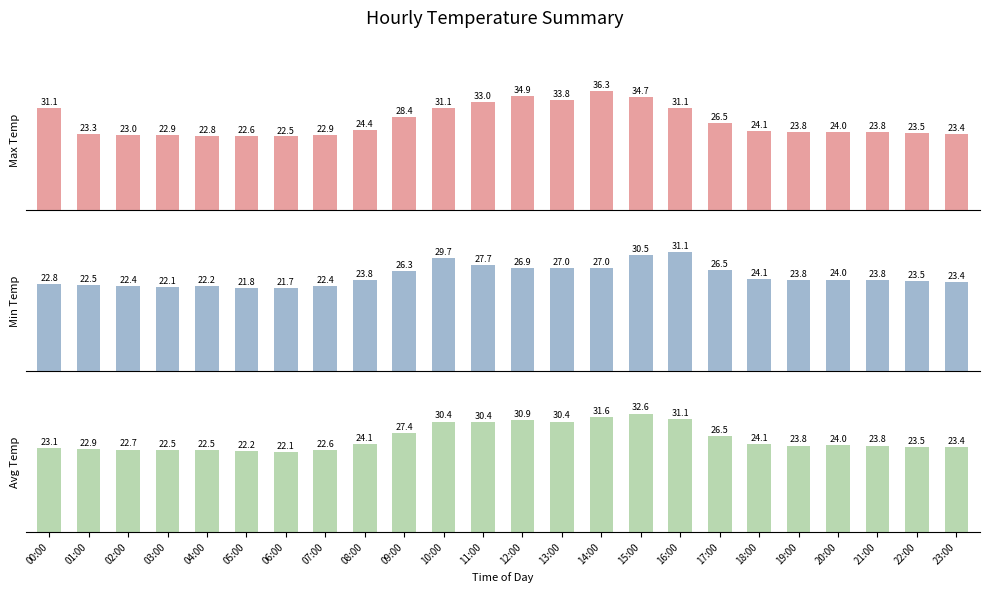

What is the difference between the Min Temp values at 21:00 and 10:00?

5.9